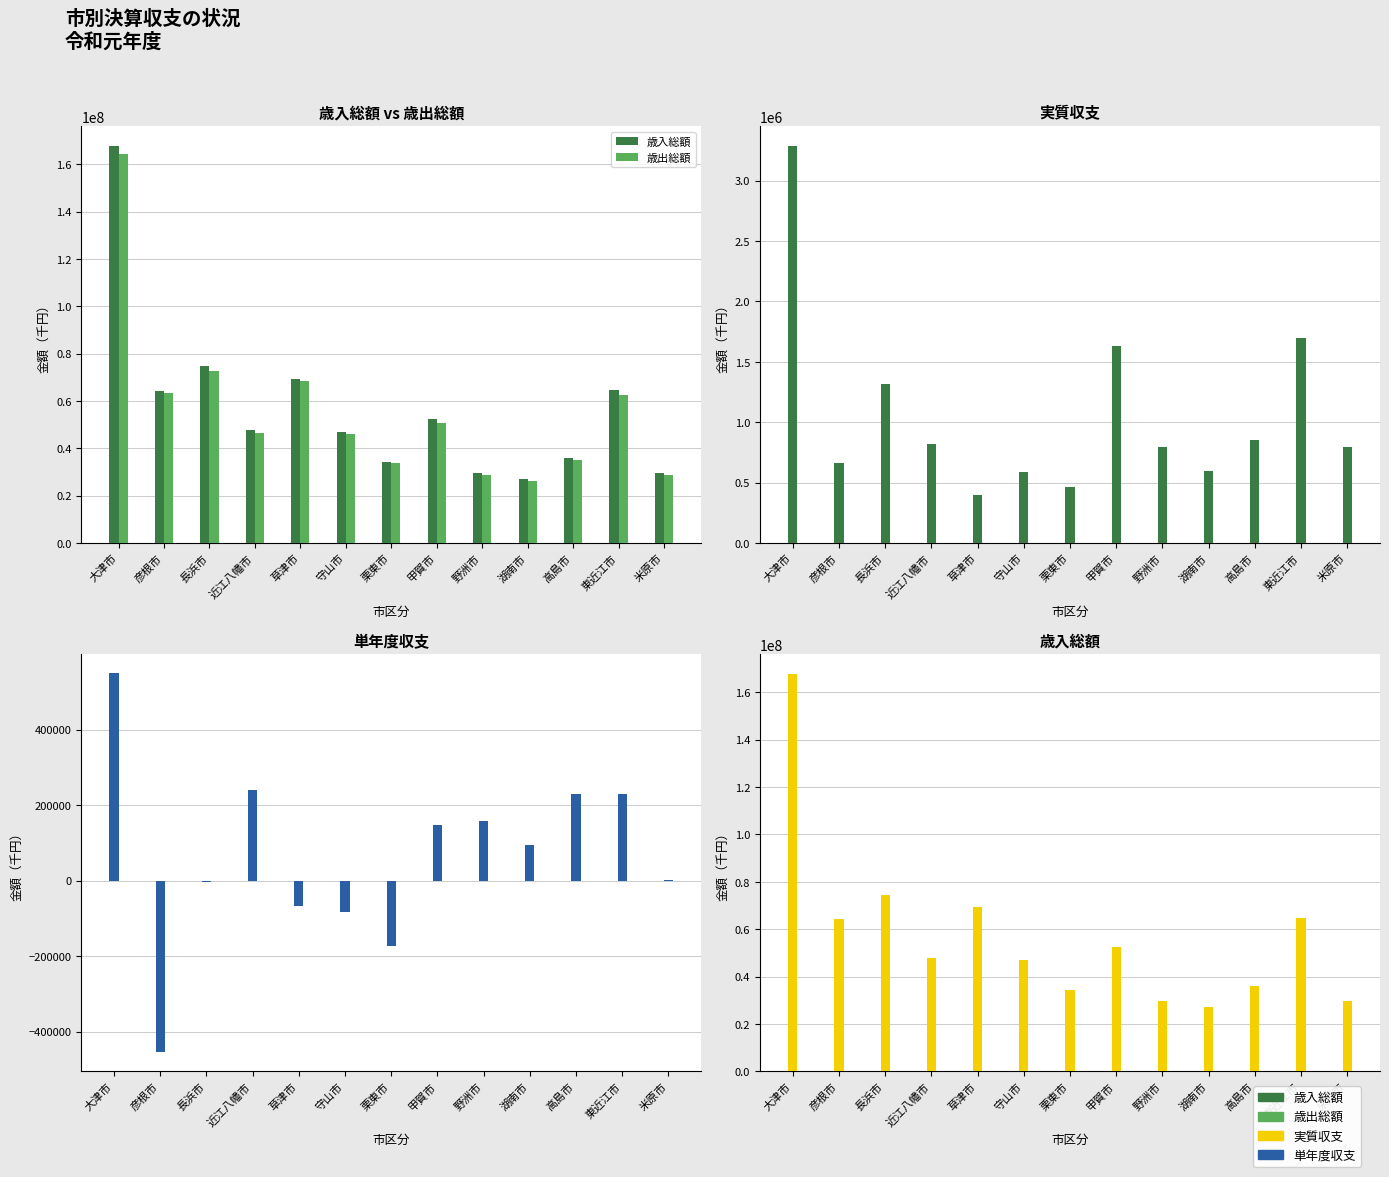

Where does the 単年度収支 series first go above 95045?

大津市